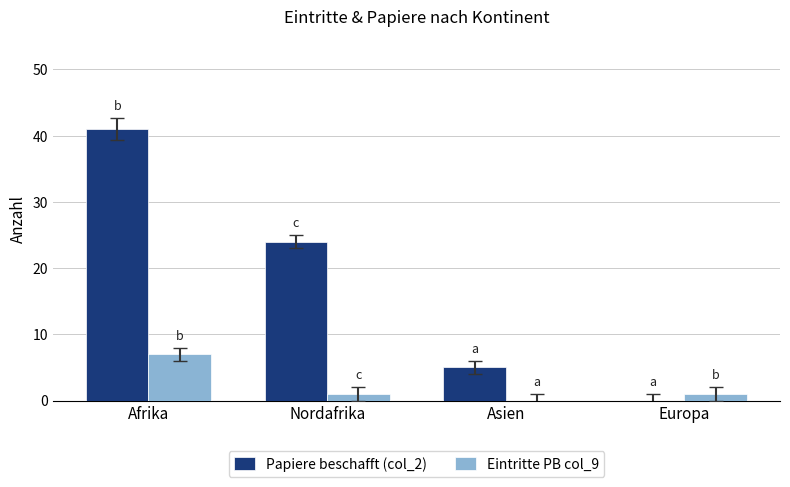

What are all the series names shown in the legend?

Papiere beschafft (col_2), Eintritte PB col_9